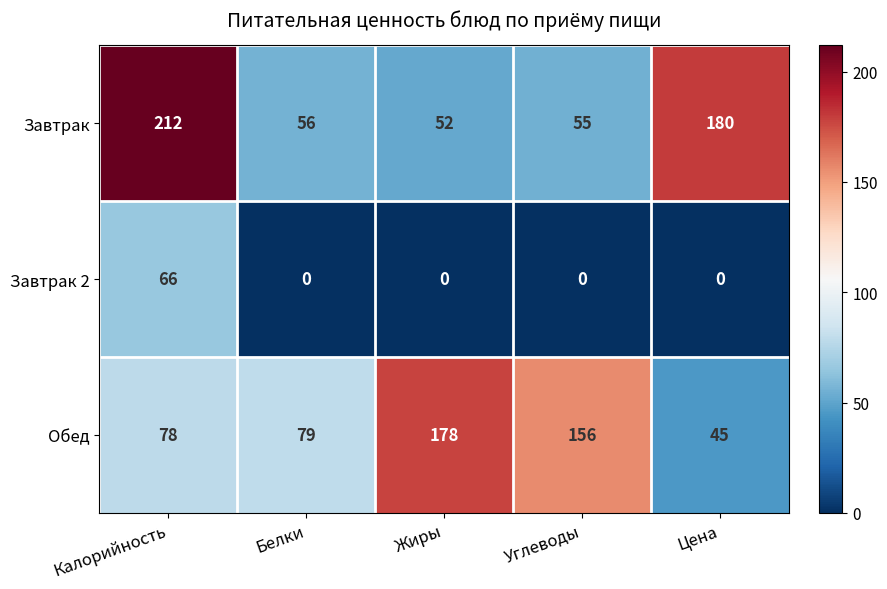

Is it true that Завтрак equals 180 at Цена?

True